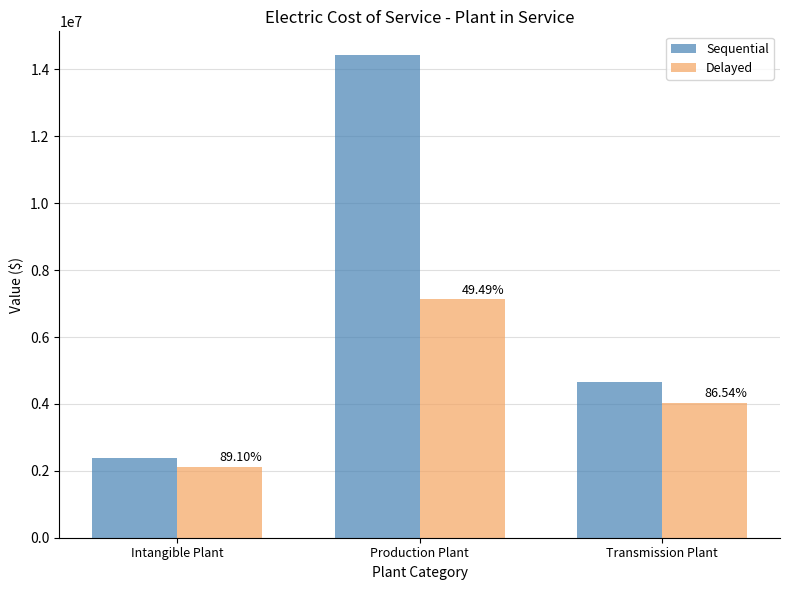

What is the difference between the maximum and minimum values in the Sequential series?

12037916.9